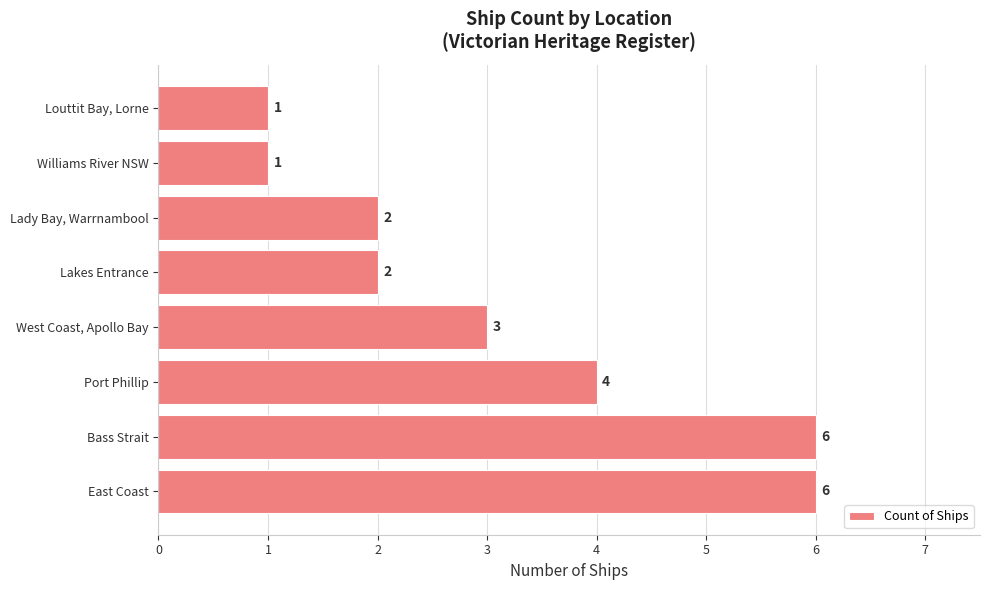

Is it true that the value at West Coast, Apollo Bay is 3?

True